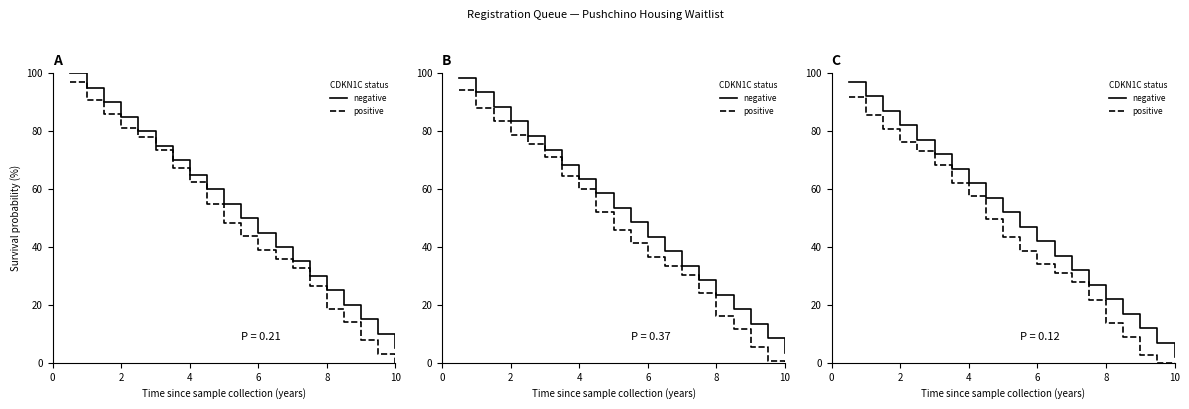

True or false: negative and positive intersect in this chart.

False